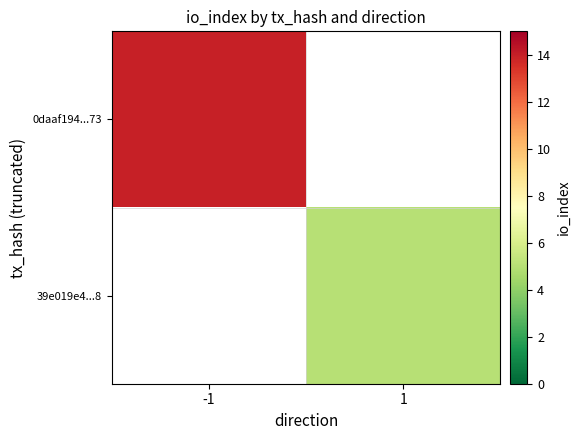

Is the value of 0daaf194...73 at 1 greater than the value of 39e019e4...8 at 1?

No